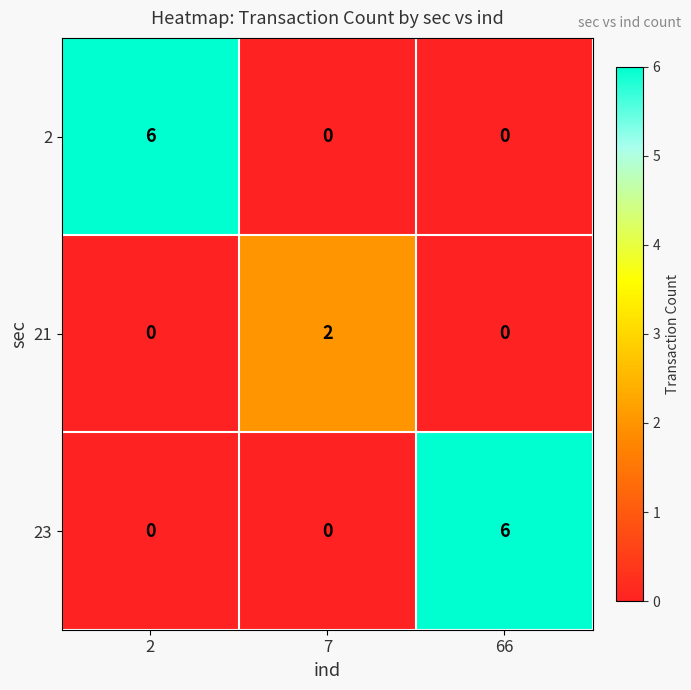

Reading left to right, list all the values displayed in this chart.

2: 6	0	0
21: 0	2	0
23: 0	0	6